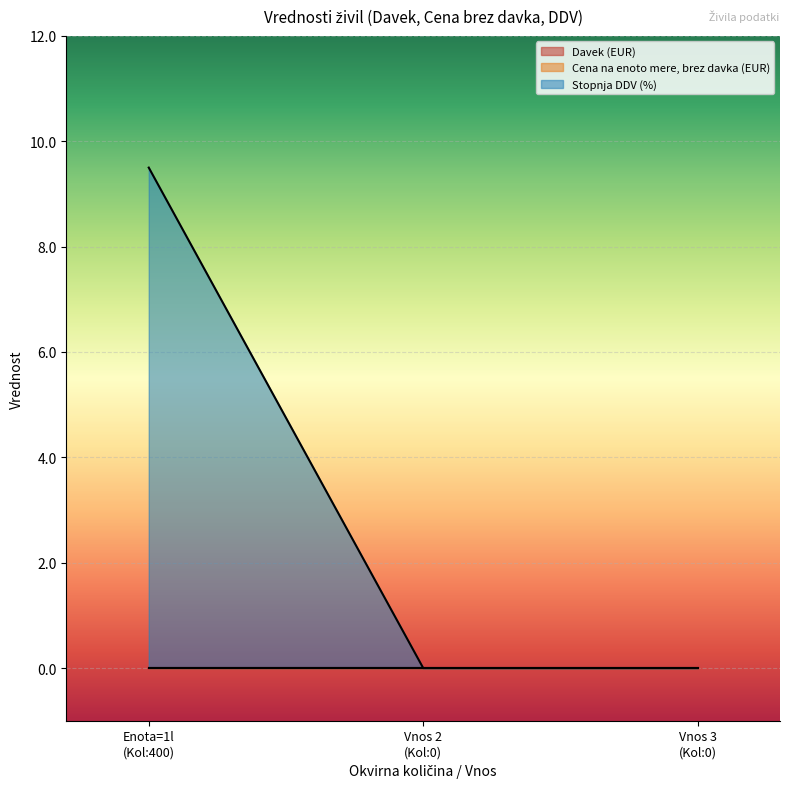

Reading left to right, what are all the values shown in this chart?

Davek (EUR): 400=0.0	0=0.0	0=0.0
Cena na enoto mere, brez davka (EUR): 400=0.0	0=0.0	0=0.0
Stopnja DDV (%): 400=9.5	0=0.0	0=0.0